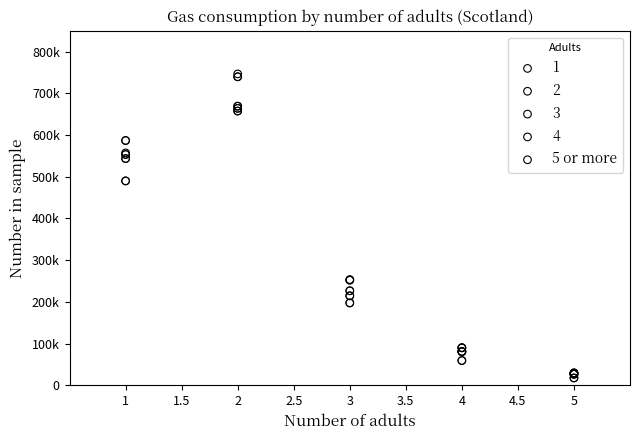

What are all the series names shown in the legend?

1, 2, 3, 4, 5 or more